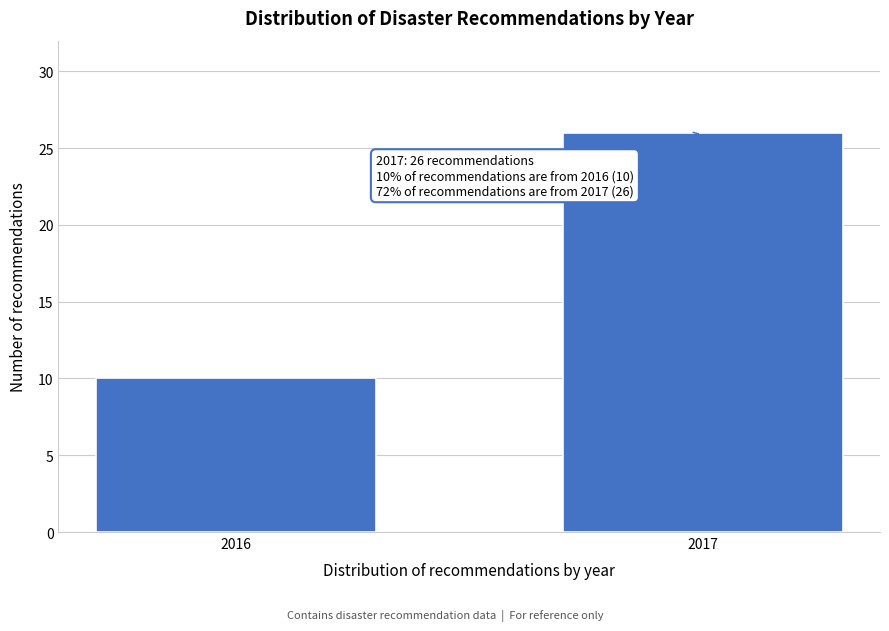

Reading left to right, list all the values displayed in this chart.

10	26